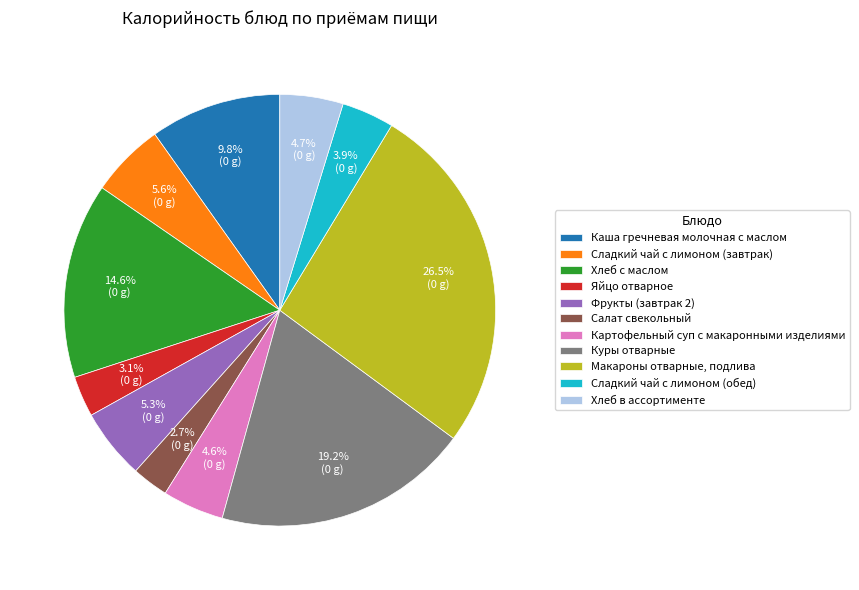

Is there any slice that represents more than half of the pie?

No